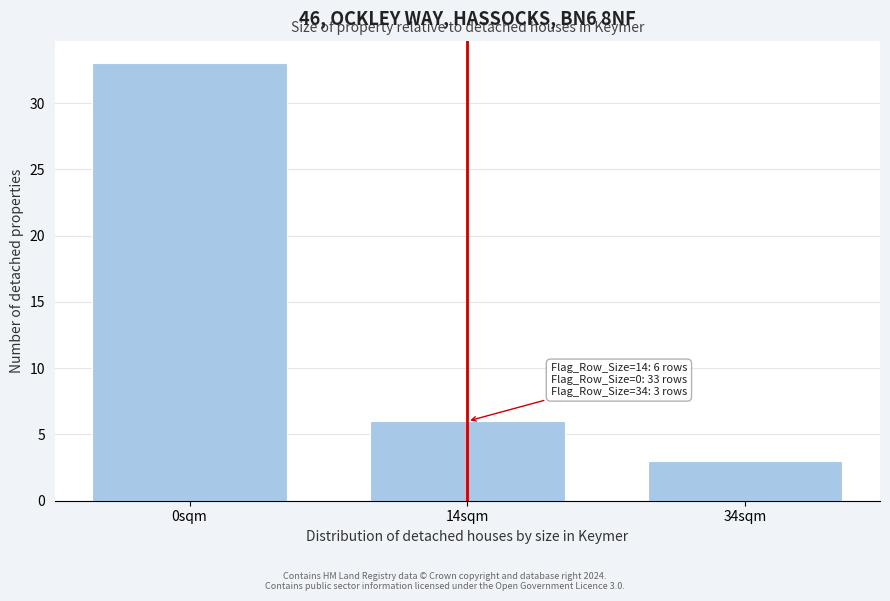

Reading left to right, list all the values displayed in this chart.

33	6	3